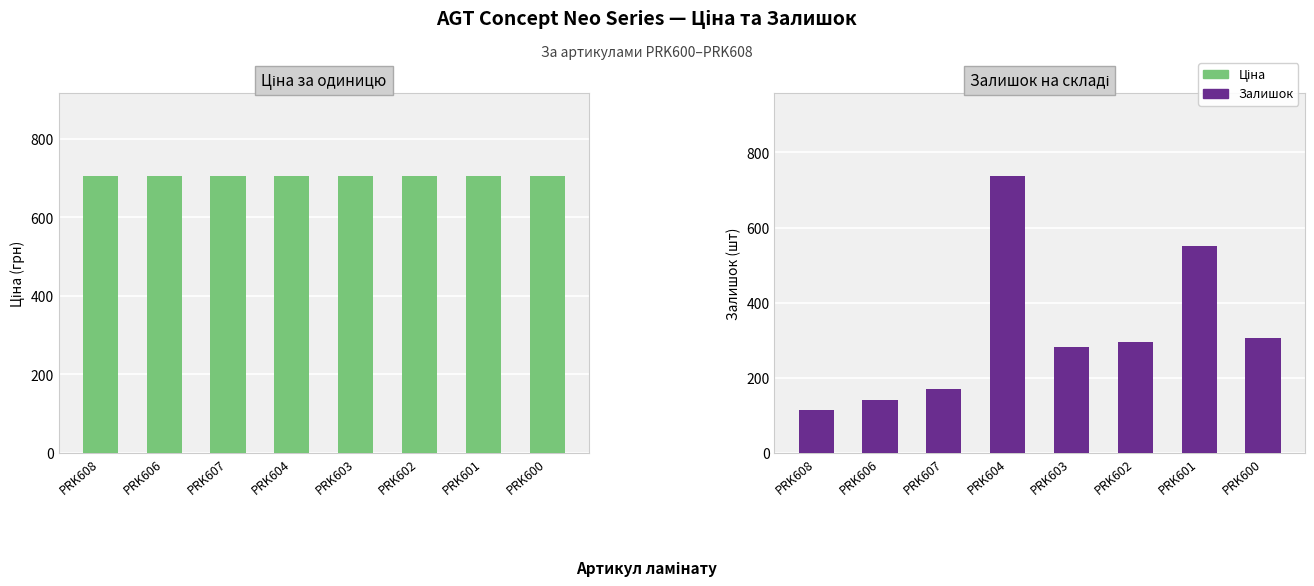

How many data points in Залишок are above 296?

3